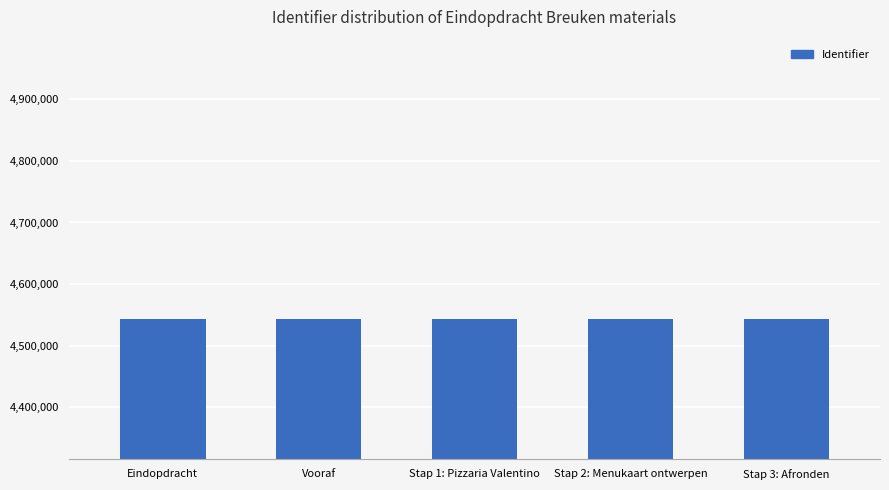

What is the sum of the values at Stap 3: Afronden and Stap 1: Pizzaria Valentino?

9085050